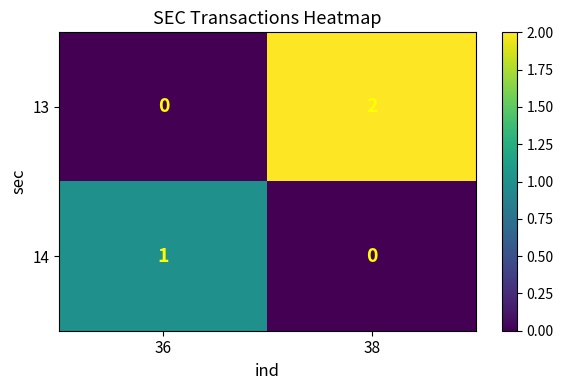

The 13 series shows 1 at 38. True or false?

False